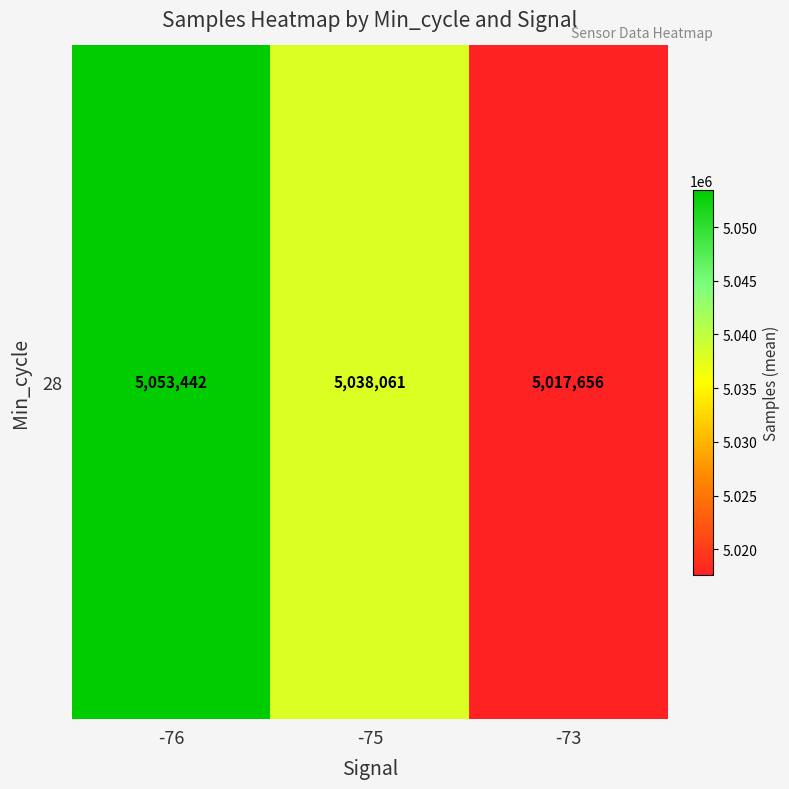

Reading left to right, extract all data points from this chart.

-76=5053442.2	-75=5038061.0	-73=5017656.5